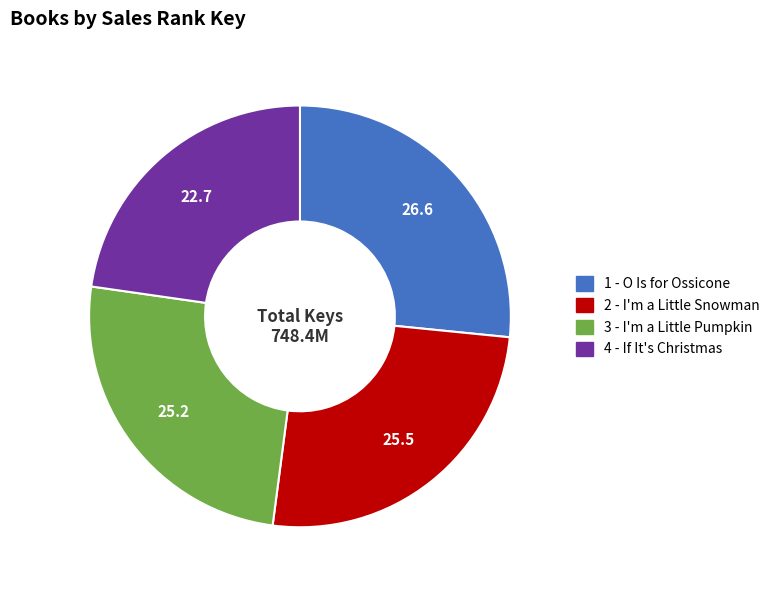

Is 3 - I'm a Little Pumpkin the majority of the pie?

No